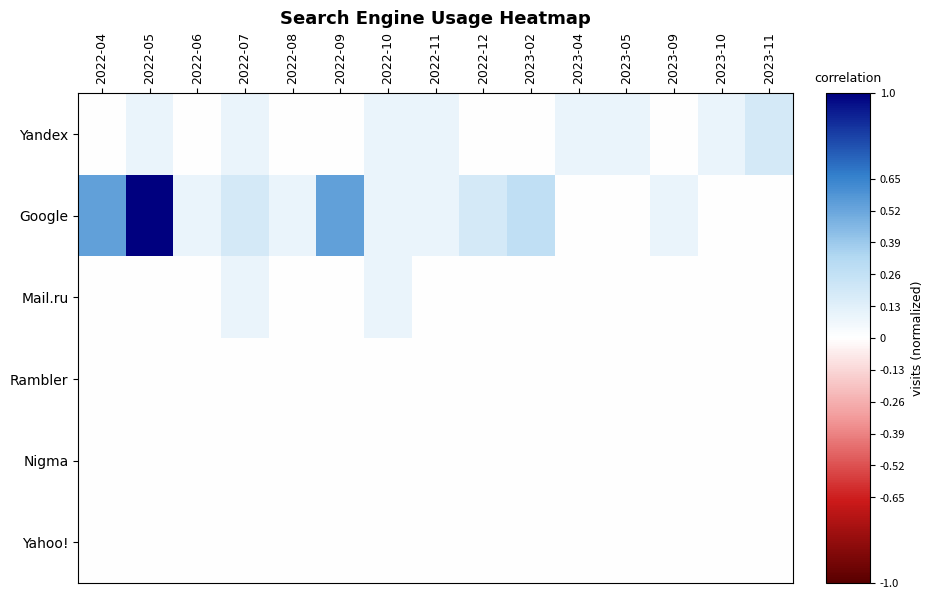

Which series has the largest total across all categories?

Google